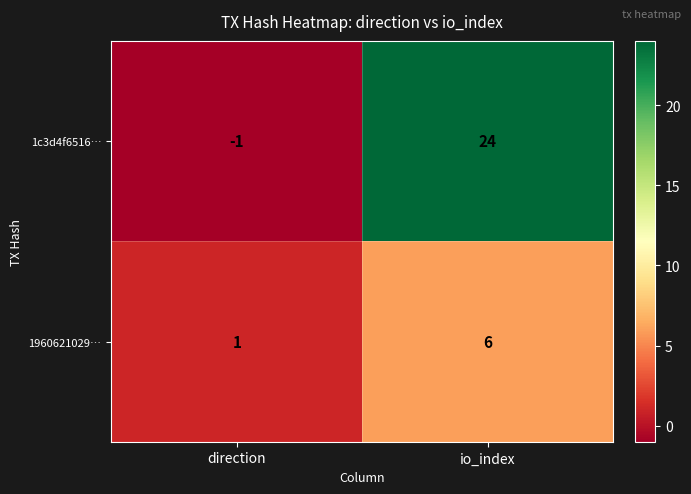

At which label is 1960621029… closest to 3?

direction